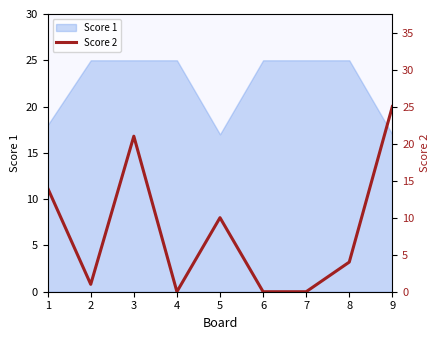

The value of Score 1 at 8 is 25. True or false?

True